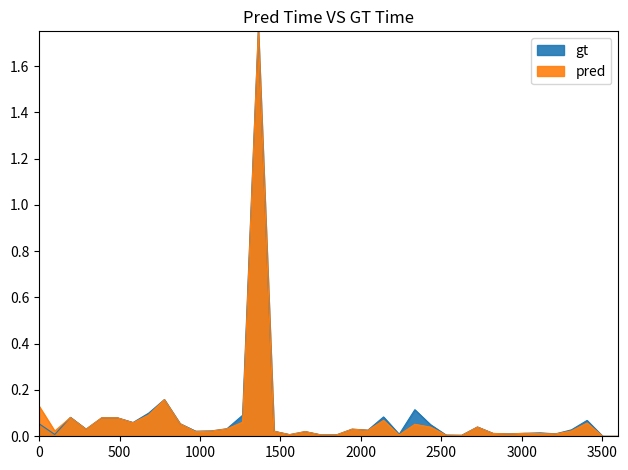

How many lines are shown in the chart?

2